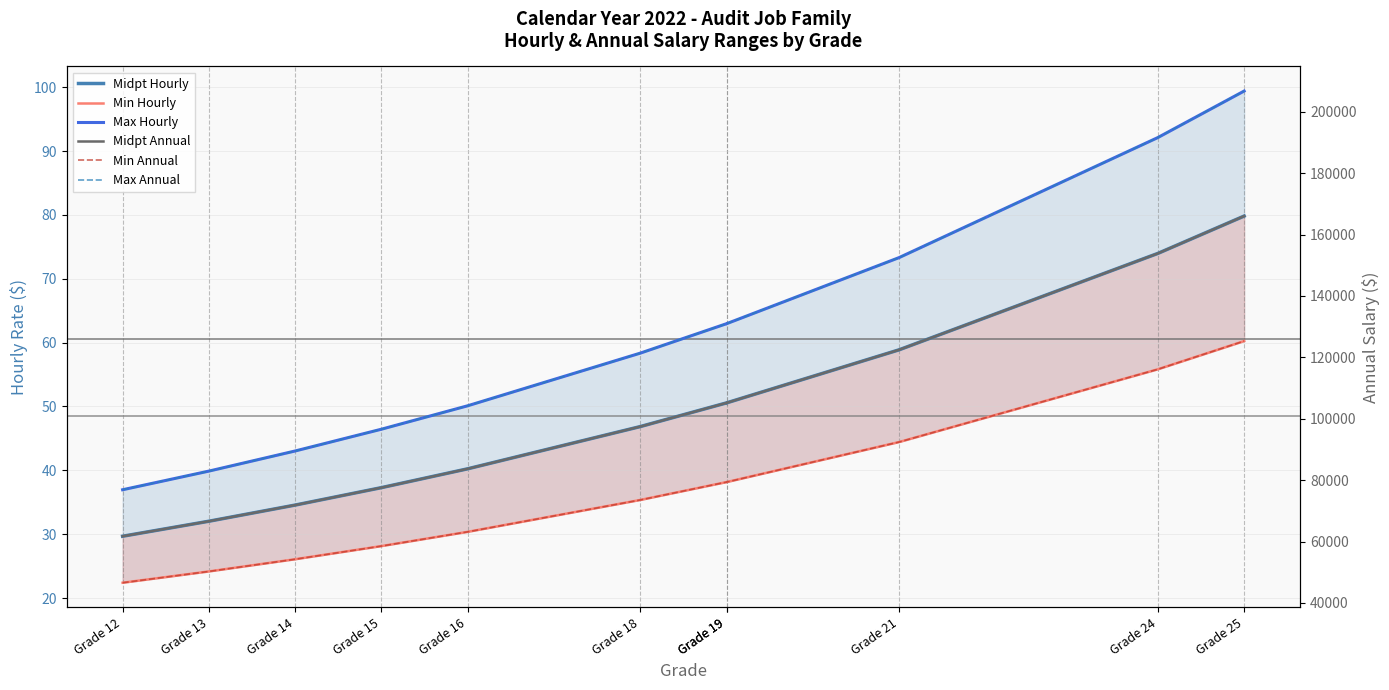

What is the average value of the Midpt Hourly series?

48.6